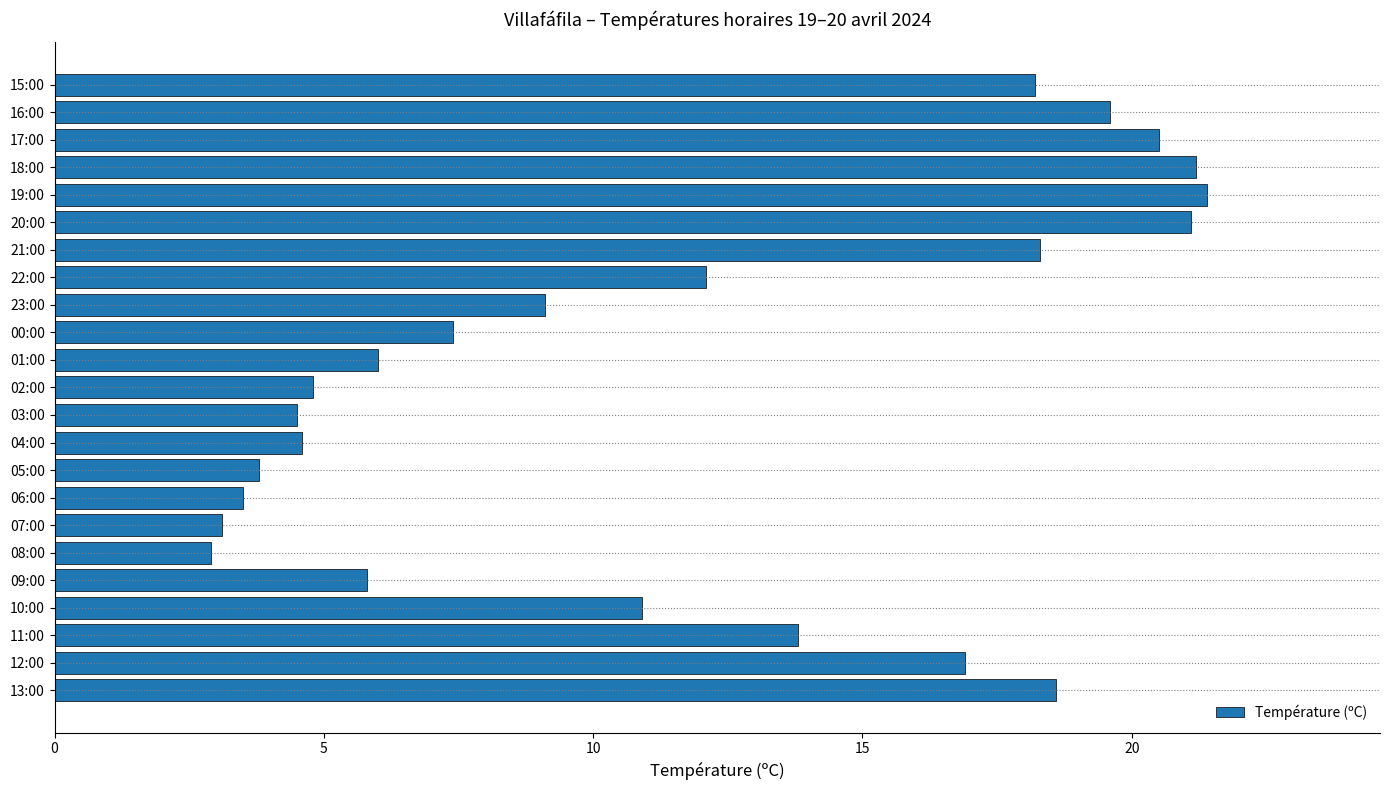

What is the sum of all values?

268.1